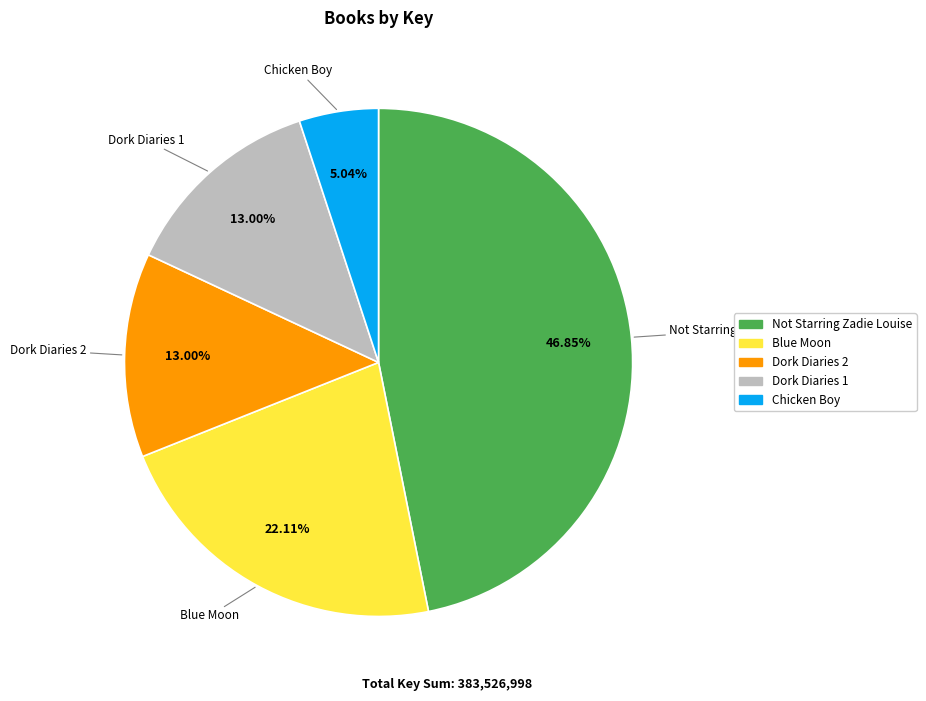

Which has a higher value, Not Starring Zadie Louise or Blue Moon?

Not Starring Zadie Louise